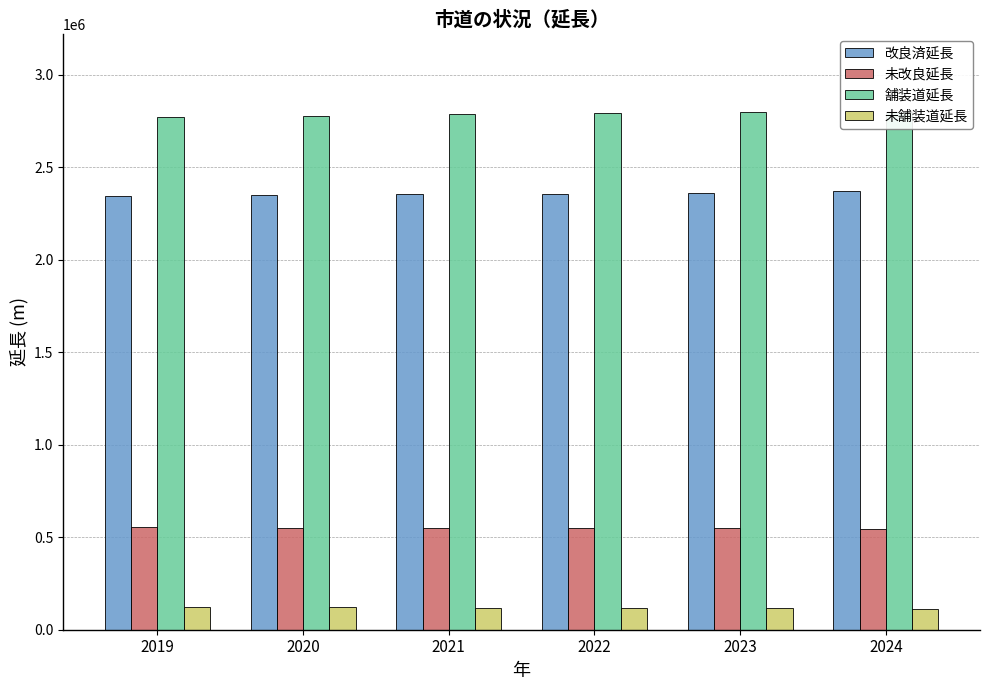

How many distinct data groups are displayed?

4